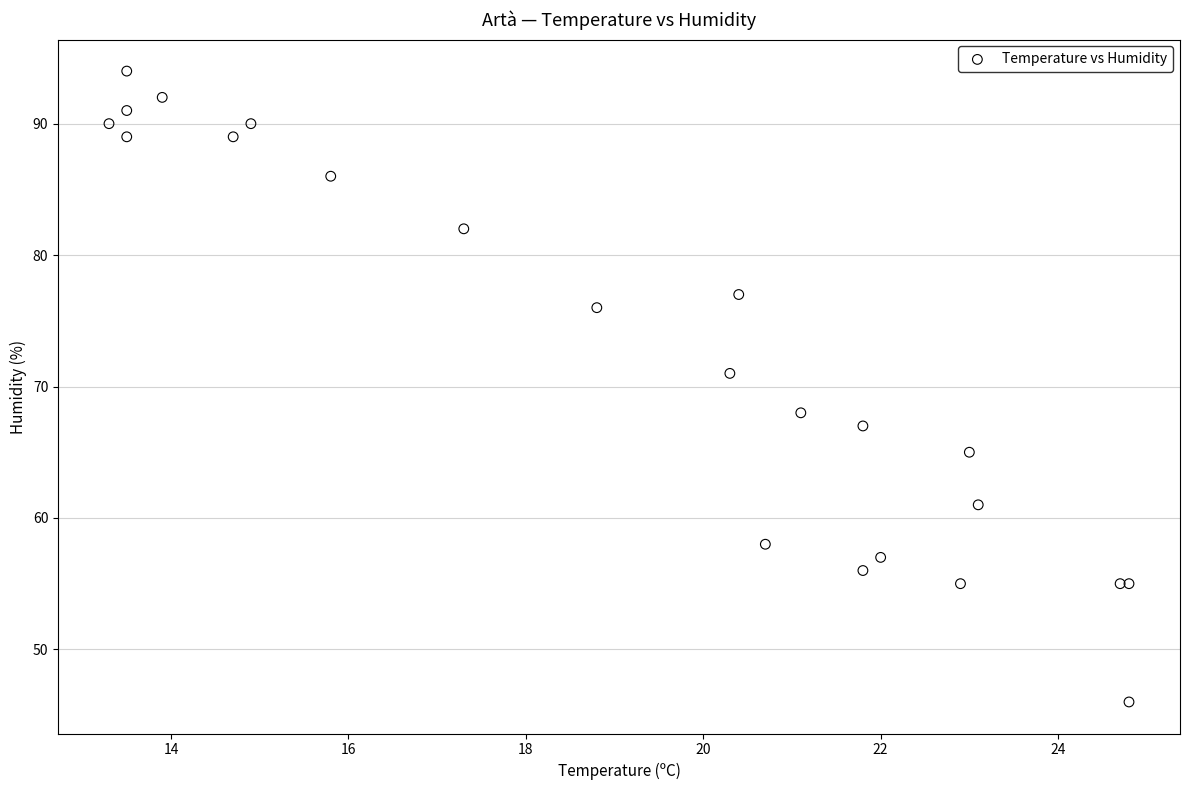

What Y value in the scatter plot is closest to 70?

71